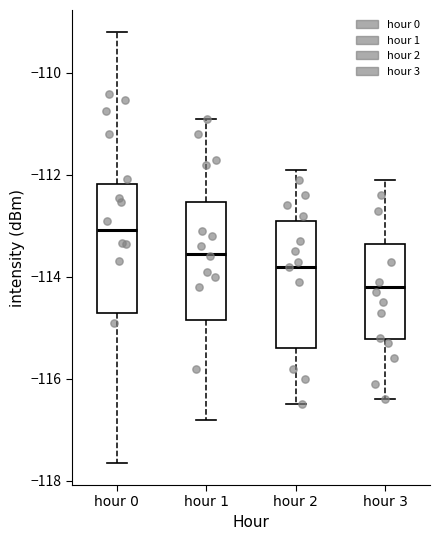

Where does the upper whisker of the box for hour 3 end on the y-axis? The values are not printed on the chart, so give them approximately, as read against the axis.

-112.0